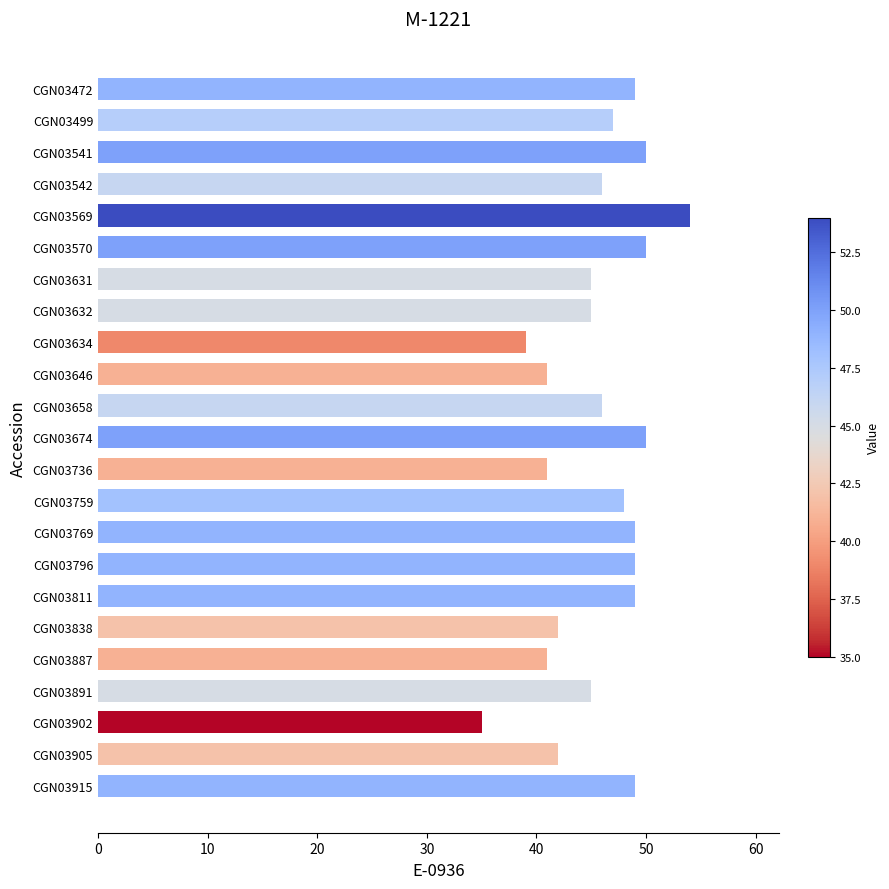

Reading top to bottom, extract all data points from this chart.

CGN03472=49	CGN03499=47	CGN03541=50	CGN03542=46	CGN03569=54	CGN03570=50	CGN03631=45	CGN03632=45	CGN03634=39	CGN03646=41	CGN03658=46	CGN03674=50	CGN03736=41	CGN03759=48	CGN03769=49	CGN03796=49	CGN03811=49	CGN03838=42	CGN03887=41	CGN03891=45	CGN03902=35	CGN03905=42	CGN03915=49